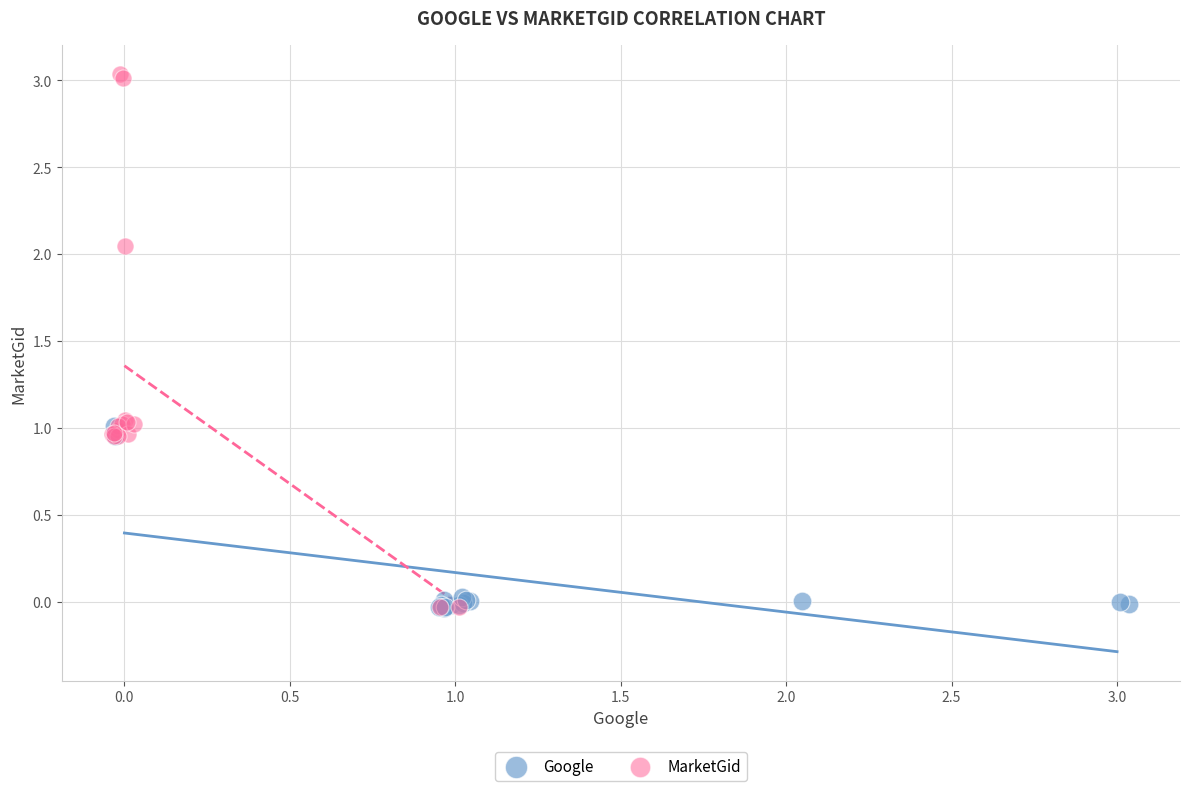

Which series has the largest Y range (max minus min)?

MarketGid